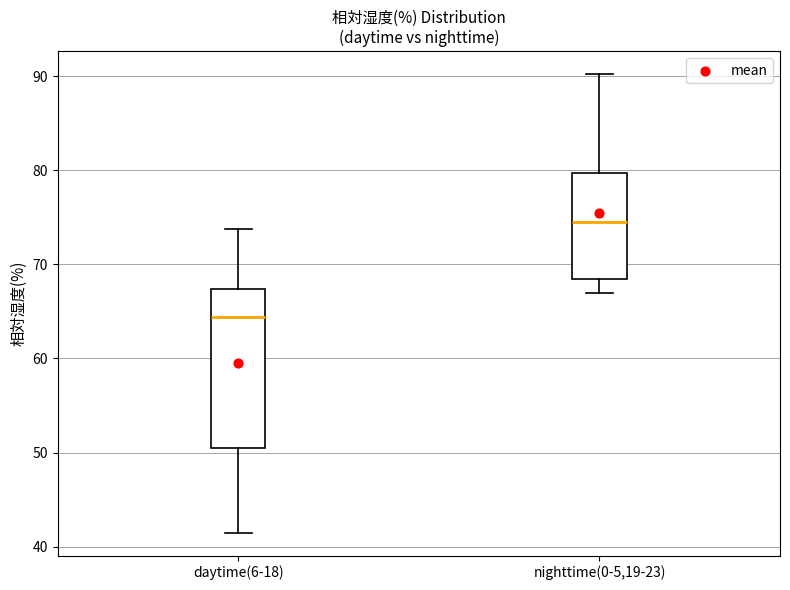

Which box has the highest median line?

nighttime(0-5,19-23)